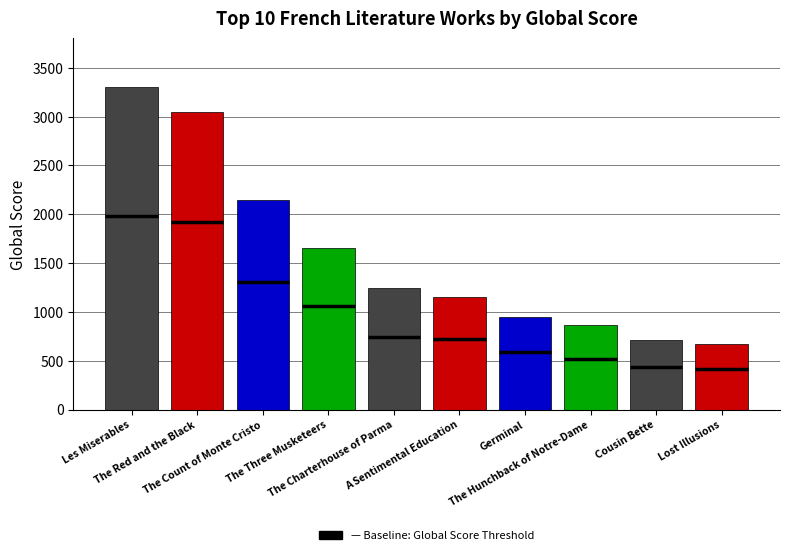

Which label corresponds to the smallest value in the chart?

Lost Illusions